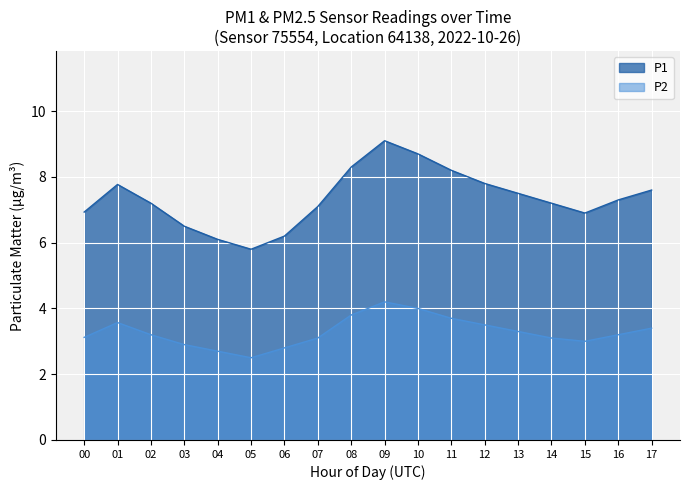

At which category is the sum across all series the highest?

09